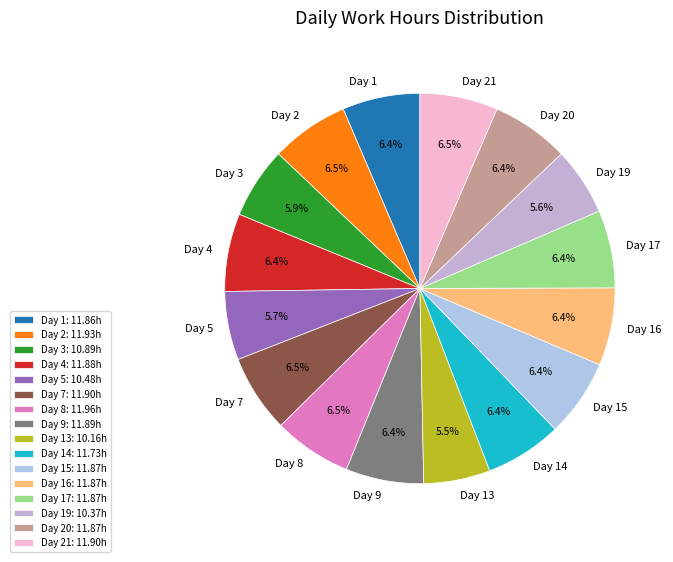

Combined, do Day 13 and Day 19 account for over 50%?

No